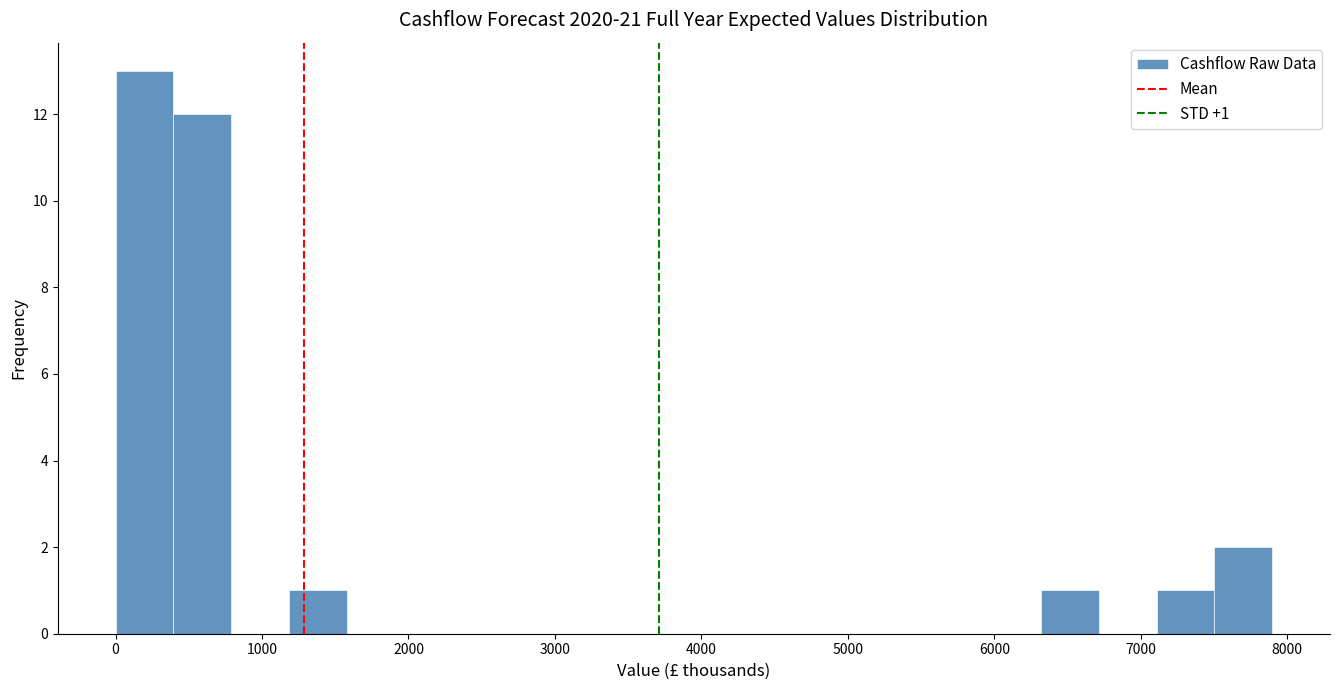

Around what value on the x-axis is the tallest bar? Give the approximate position of its centre, as read against the axis.

200